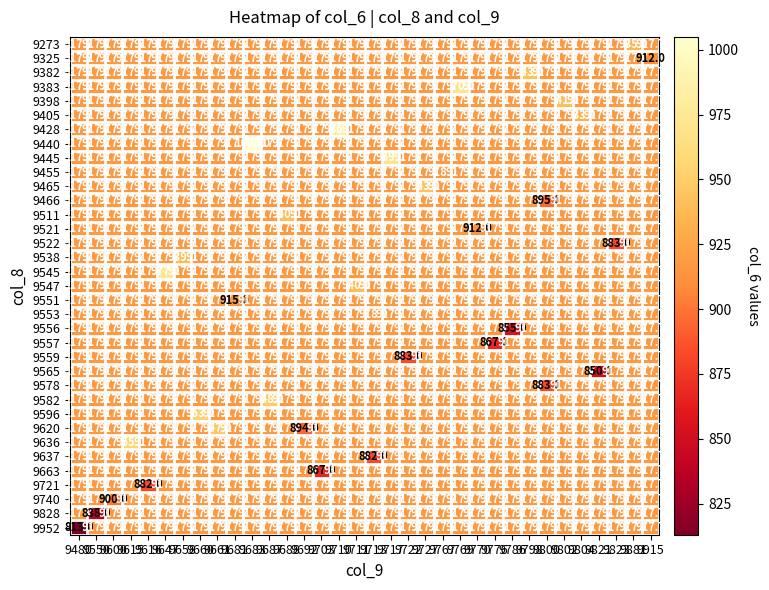

What is the minimum value shown in the chart?

813.0